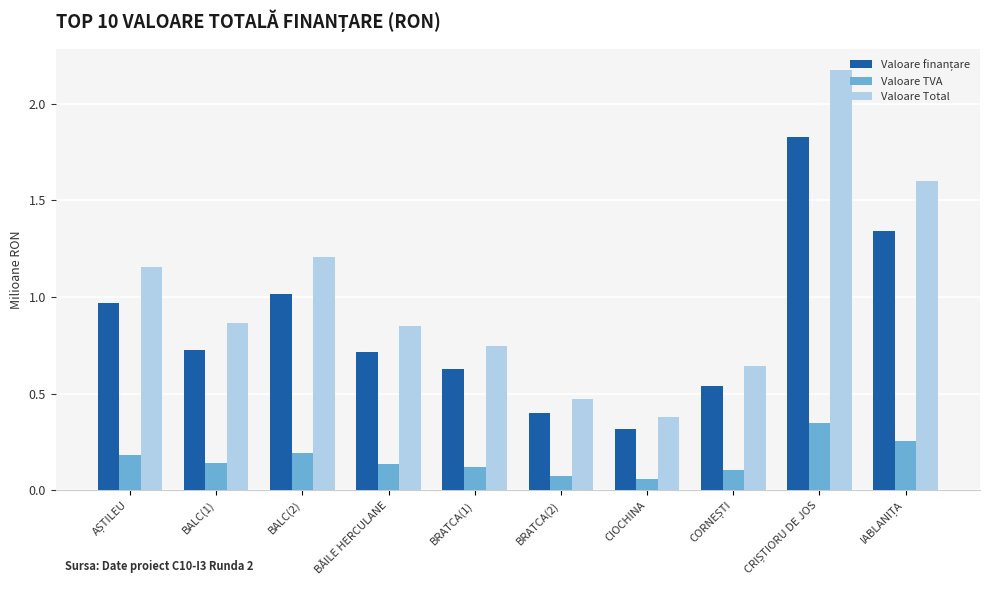

The Valoare TVA series shows 0.2 at BALC(2). True or false?

True